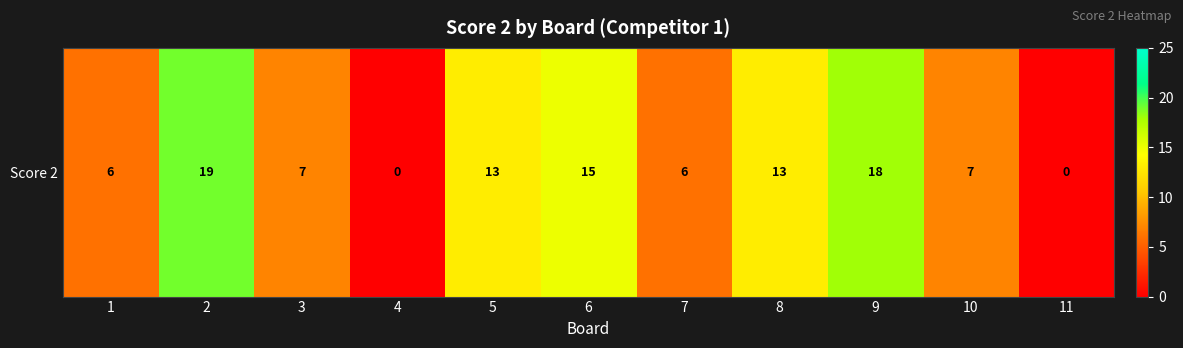

Reading right to left, what are all the values shown in this chart?

11=0	10=7	9=18	8=13	7=6	6=15	5=13	4=0	3=7	2=19	1=6